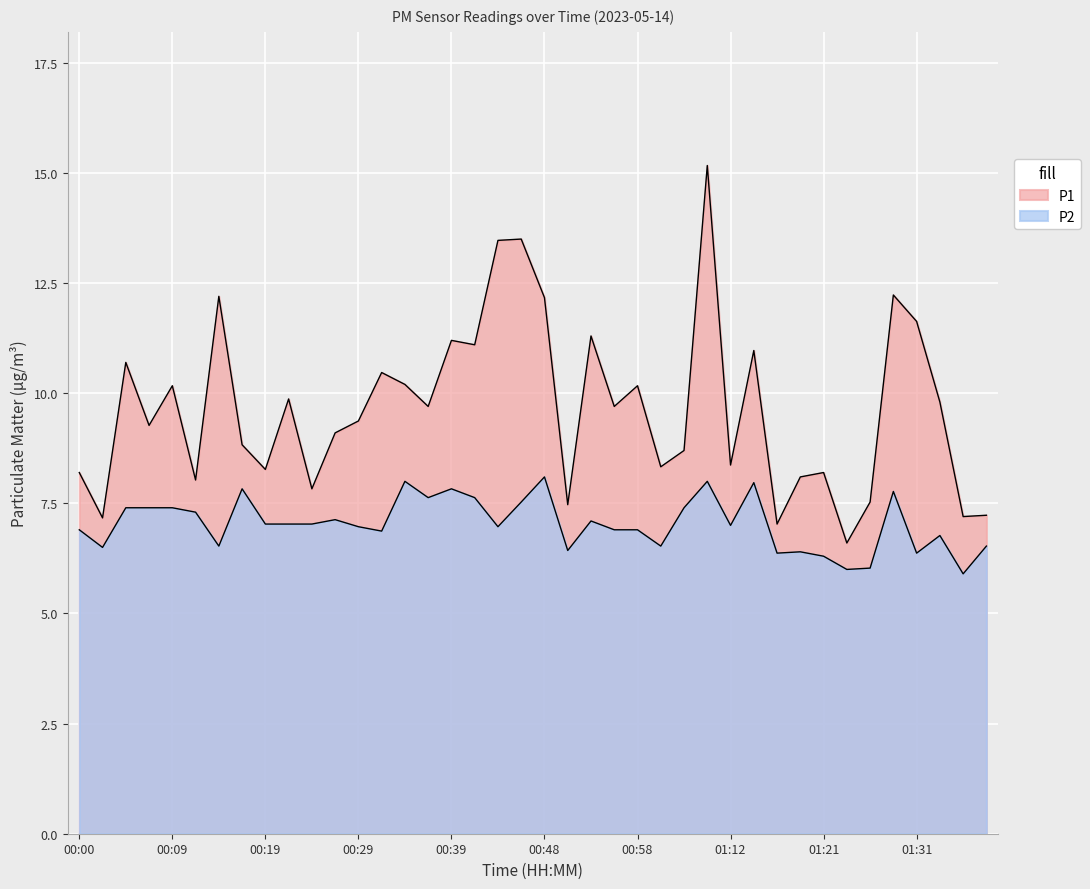

At which category is the sum across all series the highest?

01:08